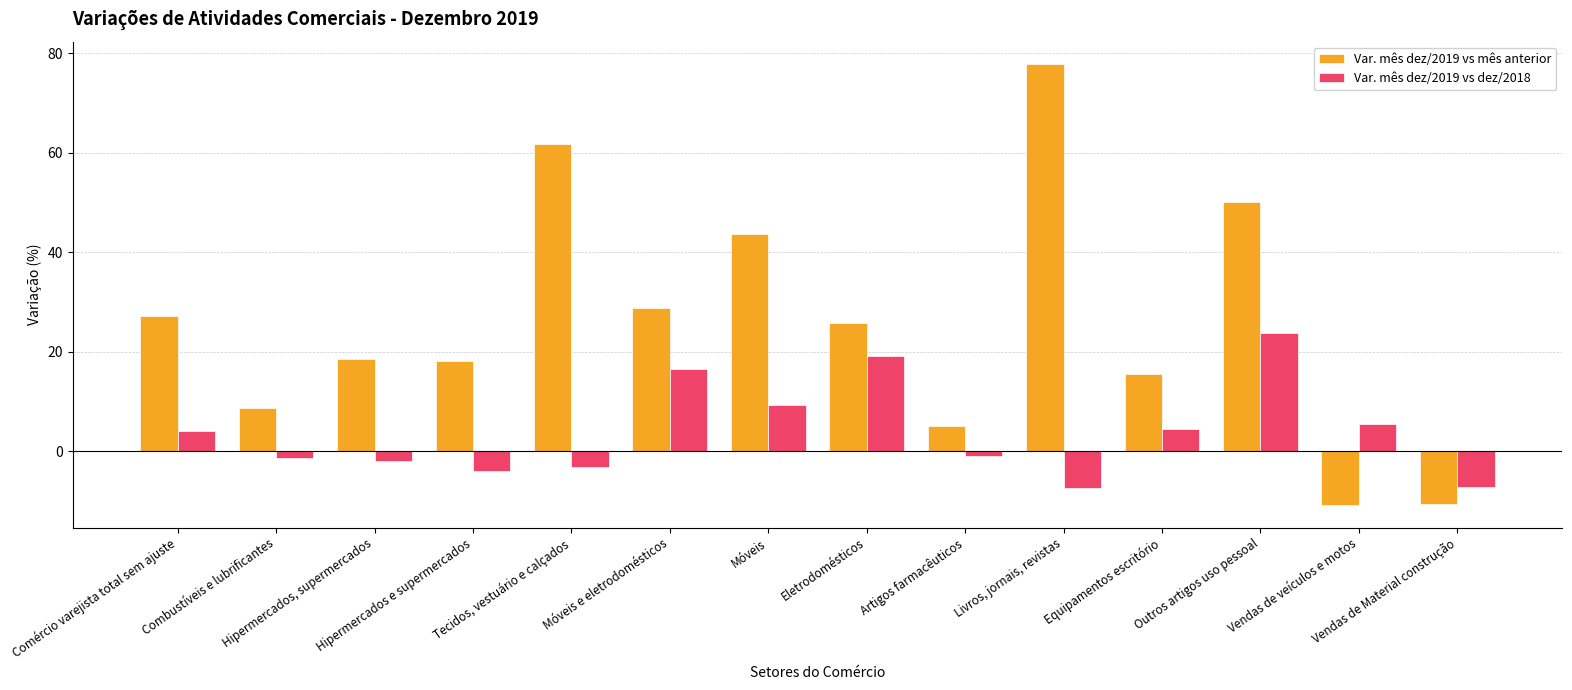

What is the smallest value displayed?

-10.9